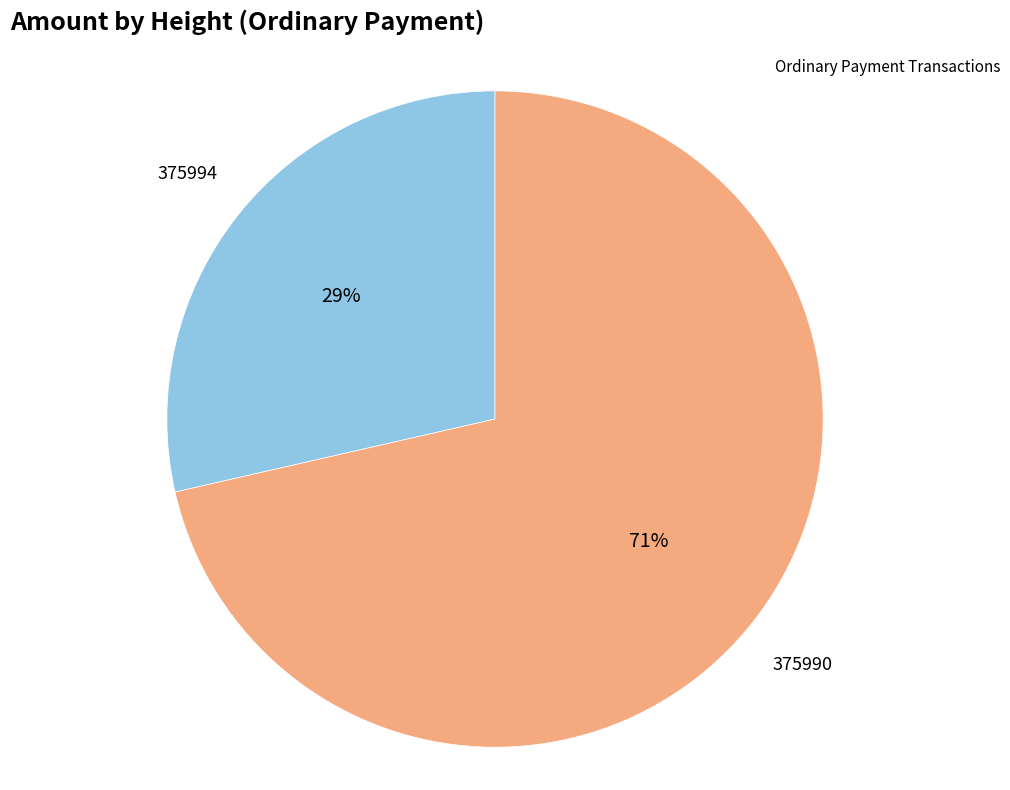

Which has a higher value, 375994 or 375990?

375990